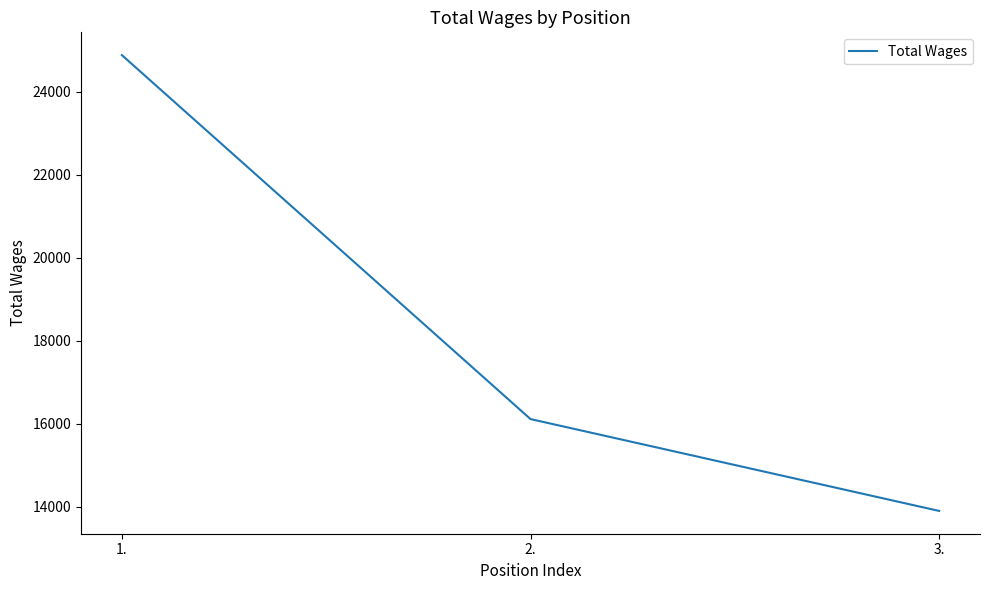

Which has a higher value, 3. or 2.?

2.